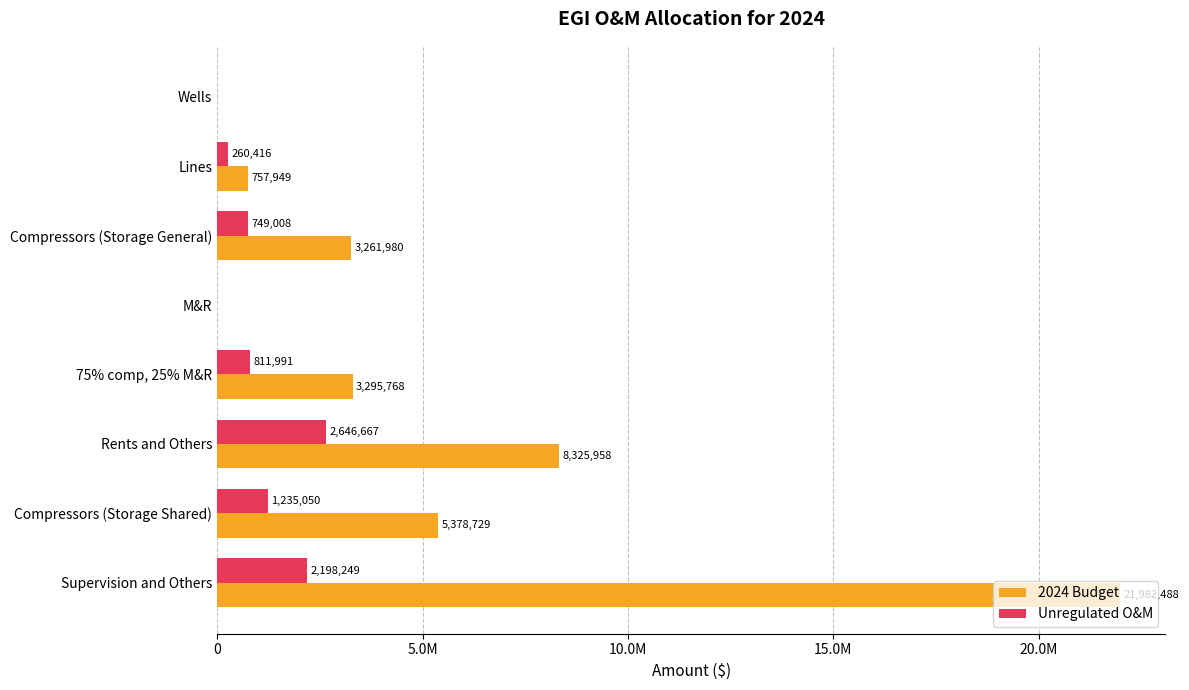

What is the average value of the Unregulated O&M series?

987672.5